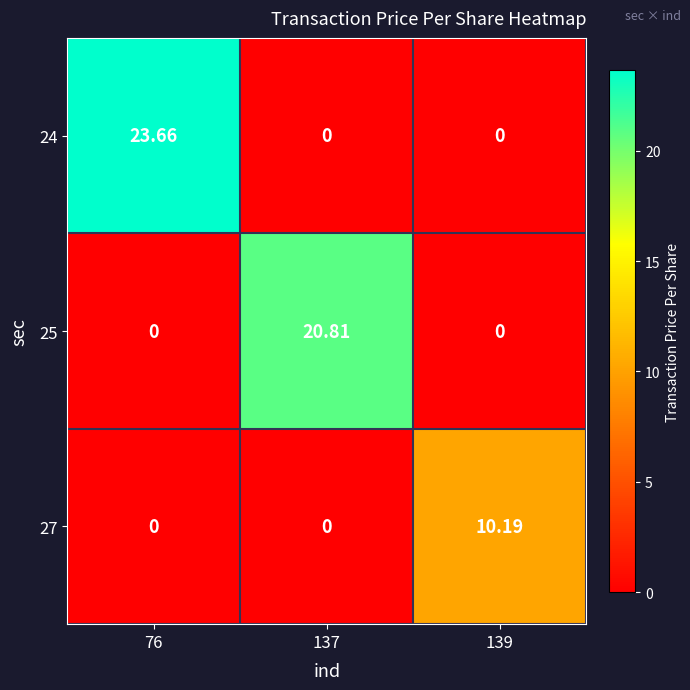

List the series in order of their peak value, lowest first.

27, 25, 24